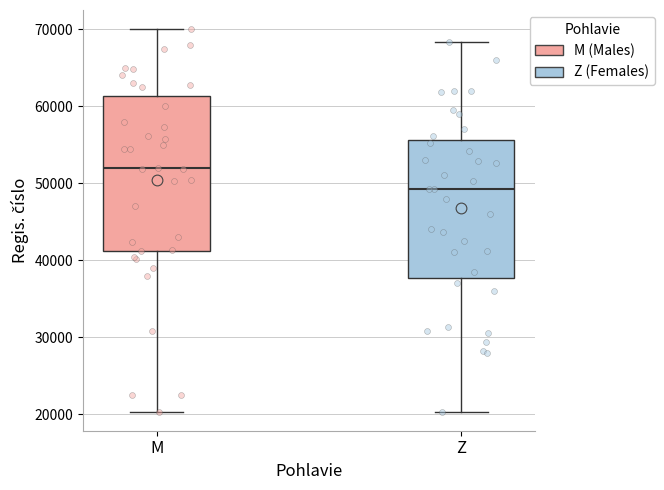

Reading left to right, read every box against the y-axis: the position of its median line, the range the box covers, and the ends of its whiskers. The values are not printed on the chart, so give them approximately, as read against the axis.

M: median 52000, box 41000 to 61000, whiskers 20000 to 70000
Z: median 49000, box 38000 to 56000, whiskers 20000 to 68000